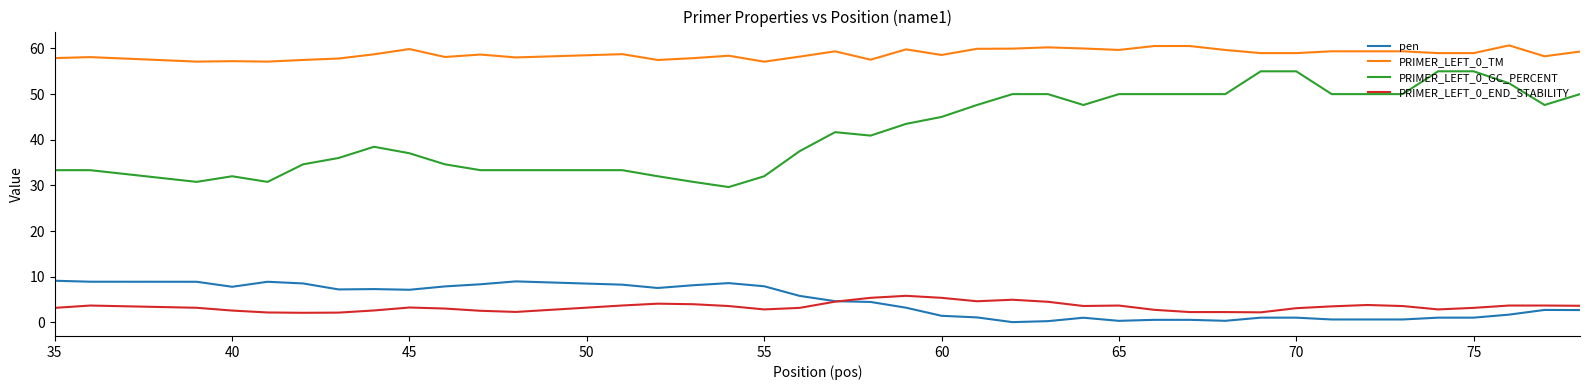

True or false: PRIMER_LEFT_0_END_STABILITY and PRIMER_LEFT_0_GC_PERCENT intersect in this chart.

False